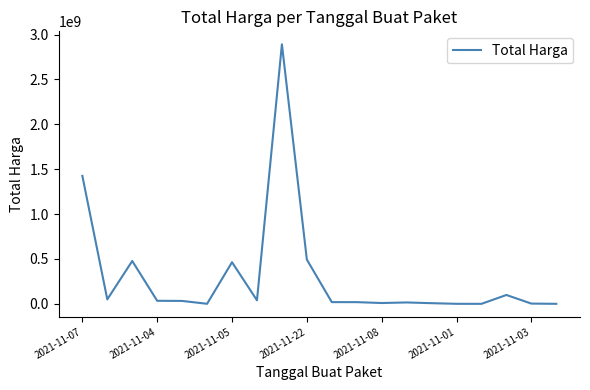

What is the maximum value shown in the chart?

2892122000